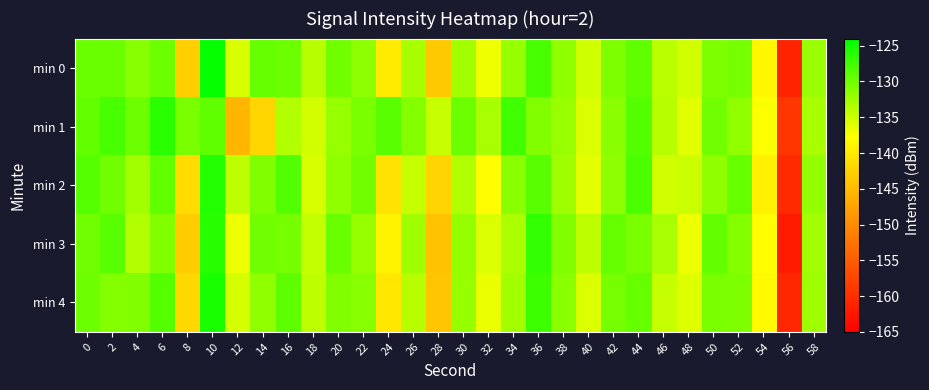

Reading right to left, extract all data points from this chart.

min 0: 58=-132.3	56=-161.1	54=-138.4	52=-130.3	50=-130.9	48=-135.4	46=-134.0	44=-129.3	42=-130.8	40=-135.1	38=-131.7	36=-128.0	34=-132.1	32=-136.8	30=-132.7	28=-143.4	26=-133.1	24=-139.8	22=-131.6	20=-130.2	18=-133.8	16=-129.8	14=-129.6	12=-135.7	10=-124.4	8=-142.9	6=-129.9	4=-131.3	2=-129.7	0=-129.7
min 1: 58=-133.1	56=-159.2	54=-137.5	52=-131.8	50=-130.2	48=-136.1	46=-133.9	44=-128.6	42=-131.4	40=-135.7	38=-132.3	36=-130.9	34=-127.5	32=-133.1	30=-129.8	28=-134.6	26=-131.2	24=-128.9	22=-130.5	20=-132.1	18=-135.4	16=-133.5	14=-141.9	12=-145.3	10=-129.2	8=-130.7	6=-126.3	4=-129.8	2=-128.0	0=-129.3
min 2: 58=-131.9	56=-160.4	54=-139.2	52=-129.6	50=-131.7	48=-134.8	46=-135.2	44=-128.1	42=-131.6	40=-136.3	38=-132.5	36=-128.7	34=-131.4	32=-137.9	30=-133.6	28=-142.1	26=-134.7	24=-140.5	22=-130.2	20=-131.8	18=-135.6	16=-128.4	14=-130.9	12=-134.2	10=-125.8	8=-141.5	6=-129.3	4=-132.7	2=-130.1	0=-128.5
min 3: 58=-132.8	56=-162.1	54=-137.8	52=-131.1	50=-129.3	48=-136.7	46=-133.1	44=-130.7	42=-129.5	40=-134.2	38=-130.9	36=-126.8	34=-133.2	32=-135.7	30=-131.9	28=-144.2	26=-132.6	24=-138.9	22=-132.1	20=-129.7	18=-134.5	16=-130.3	14=-130.1	12=-136.8	10=-126.1	8=-143.2	6=-130.9	4=-133.5	2=-128.7	0=-130.2
min 4: 58=-132.5	56=-160.8	54=-138.1	52=-130.8	50=-130.6	48=-135.9	46=-134.7	44=-129.6	42=-130.4	40=-135.8	38=-131.5	36=-127.3	34=-132.8	32=-136.5	30=-132.1	28=-143.7	26=-133.8	24=-140.2	22=-131.3	20=-130.9	18=-134.2	16=-129.1	14=-131.7	12=-135.4	10=-125.3	8=-141.9	6=-128.5	4=-130.9	2=-131.2	0=-129.8